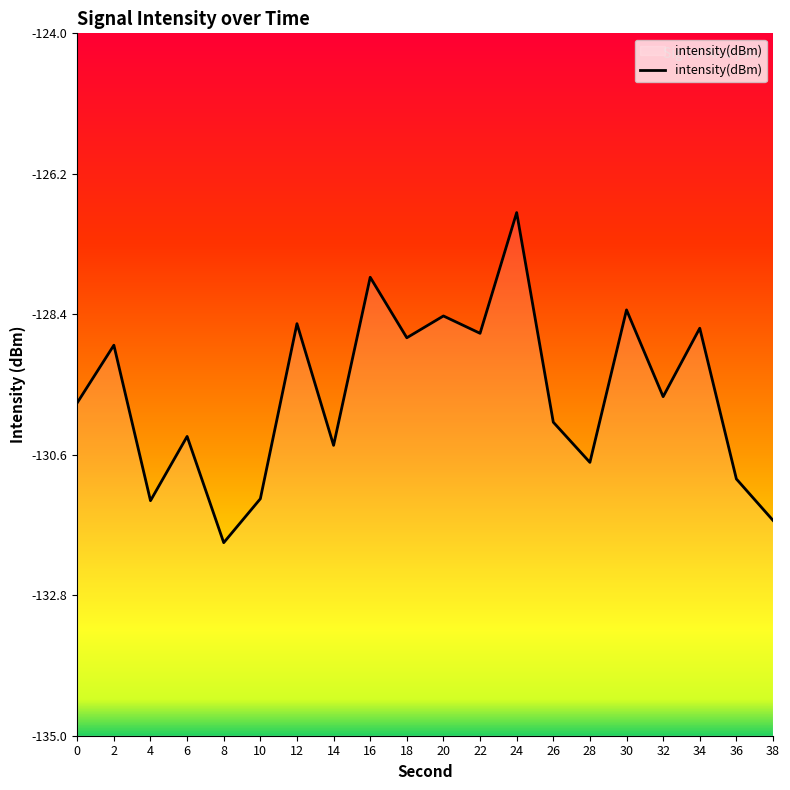

Rank the categories by value from highest to lowest.

24, 16, 30, 20, 12, 34, 22, 18, 2, 32, 0, 26, 6, 14, 28, 36, 10, 4, 38, 8